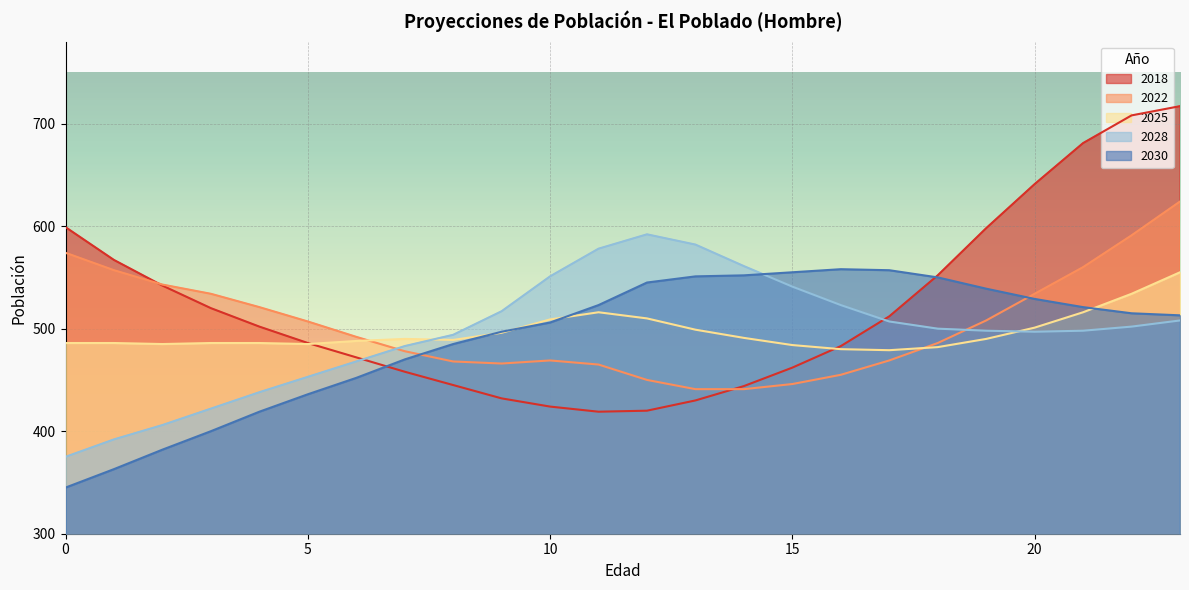

How many data points in 2030 are above 515?

11